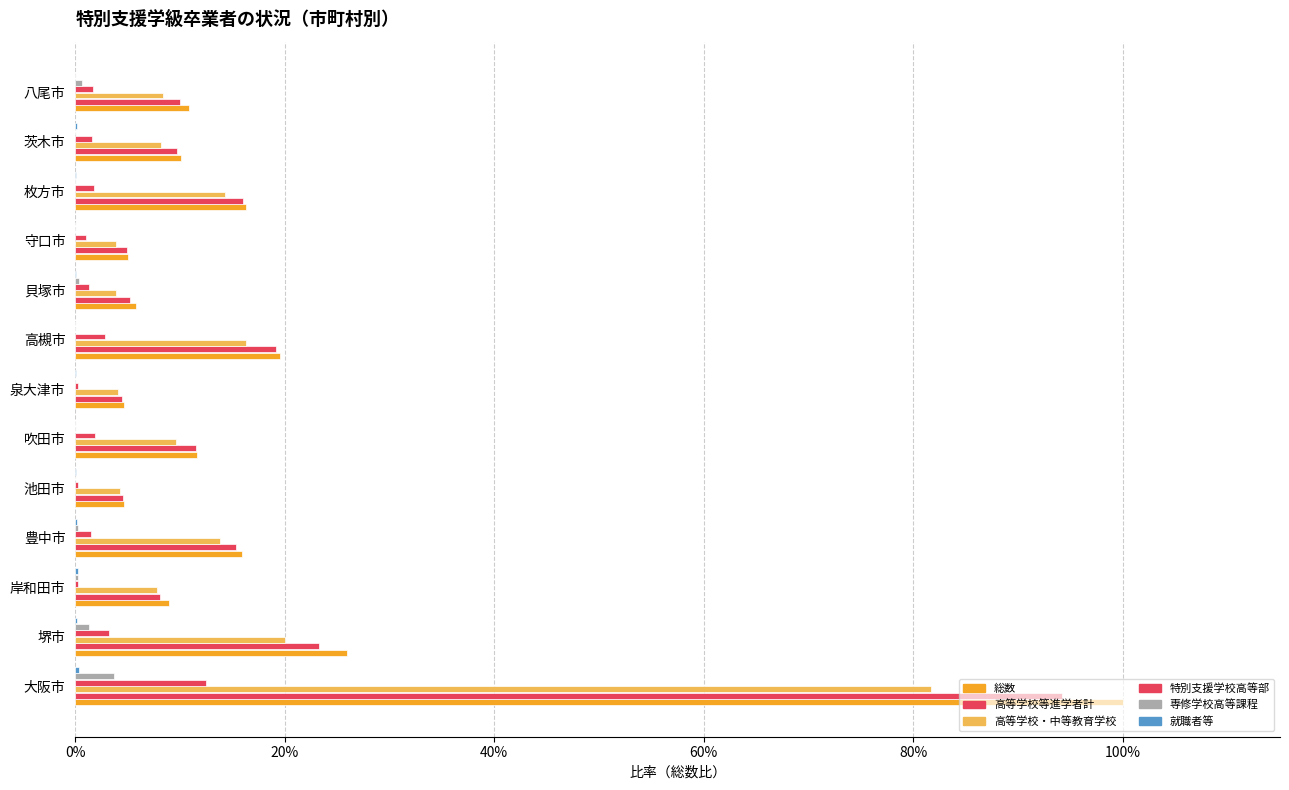

List the series in order of their peak value, lowest first.

就職者等, 専修学校高等課程, 特別支援学校高等部, 高等学校・中等教育学校, 高等学校等進学者計, 総数